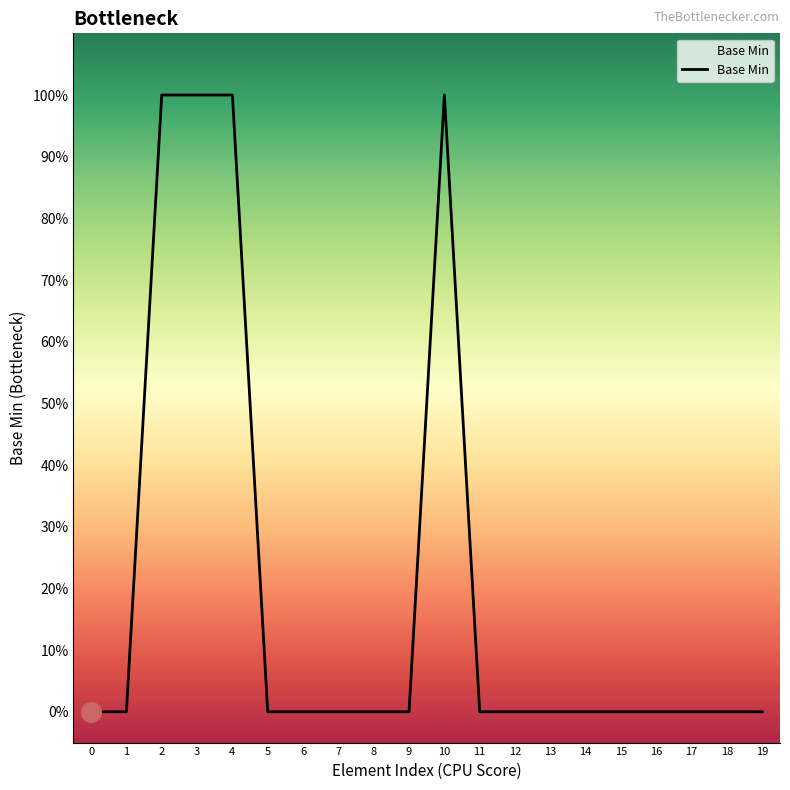

Between 19 and 12, which is larger?

19